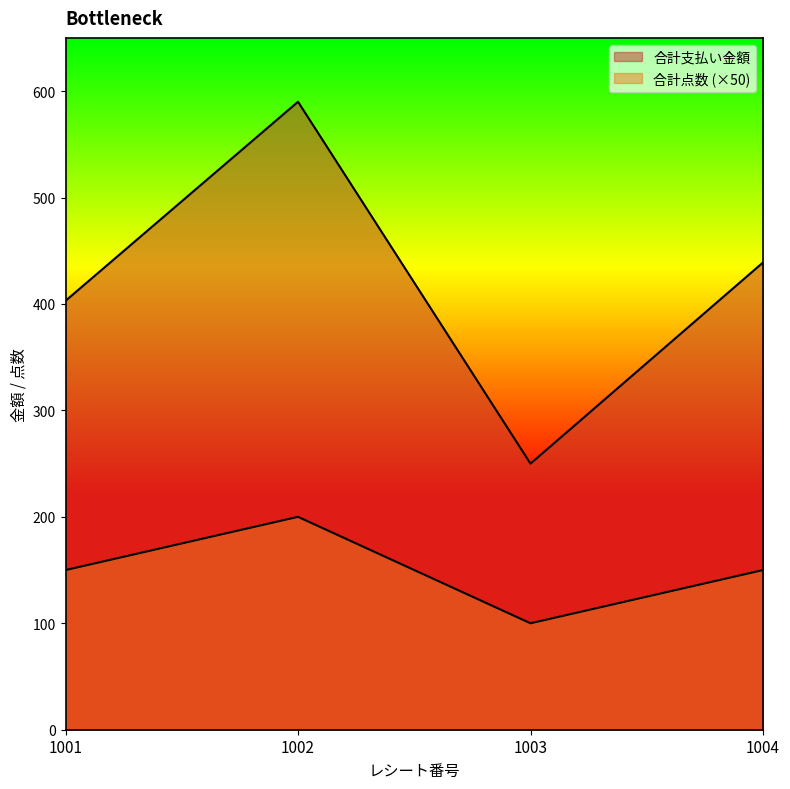

True or false: 合計点数 and 合計支払い金額 intersect in this chart.

False